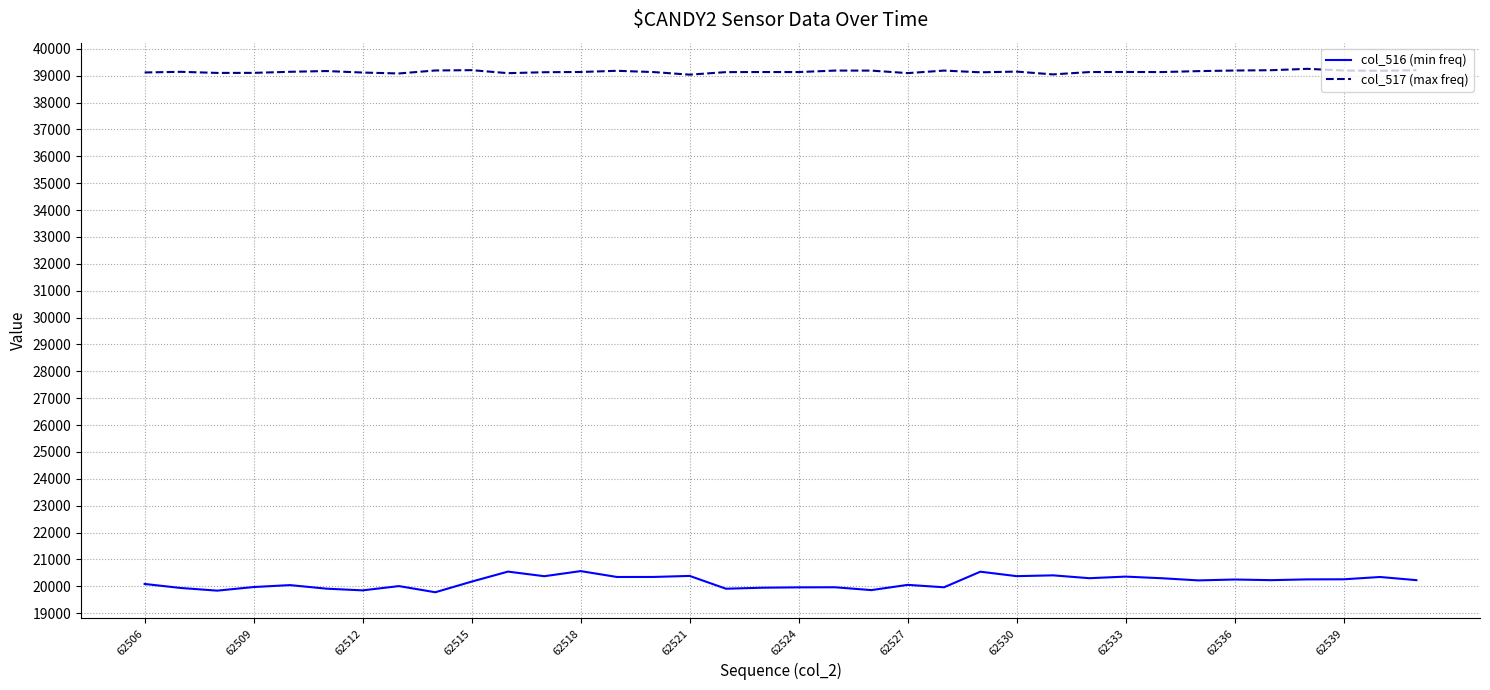

Rank the series by their maximum value, from lowest to highest.

col_516 (min freq), col_517 (max freq)